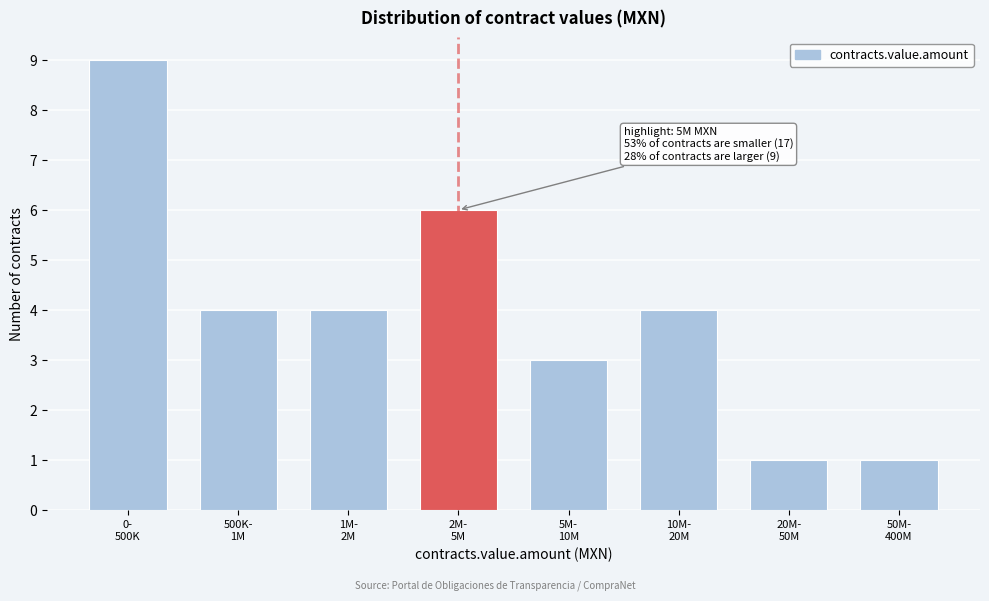

Reading left to right, what are all the values shown in this chart?

9	4	4	6	3	4	1	1